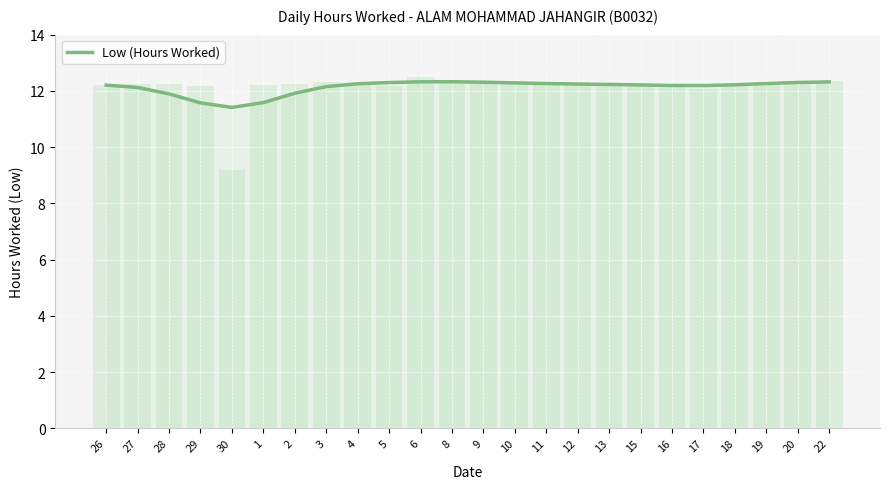

What is the sum of all values?

291.1